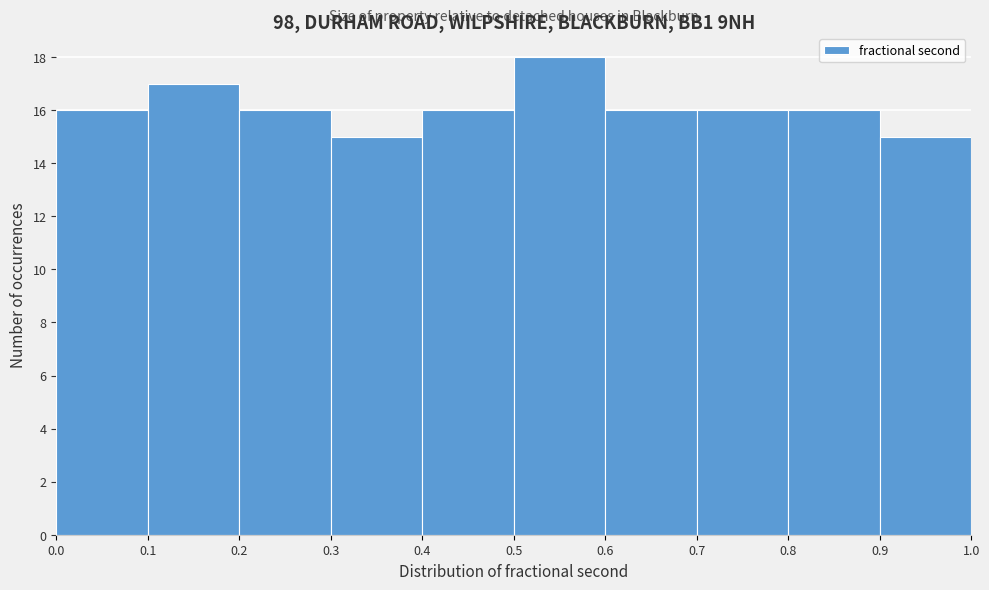

Which range on the x-axis has the tallest bar?

0.5 to 0.6